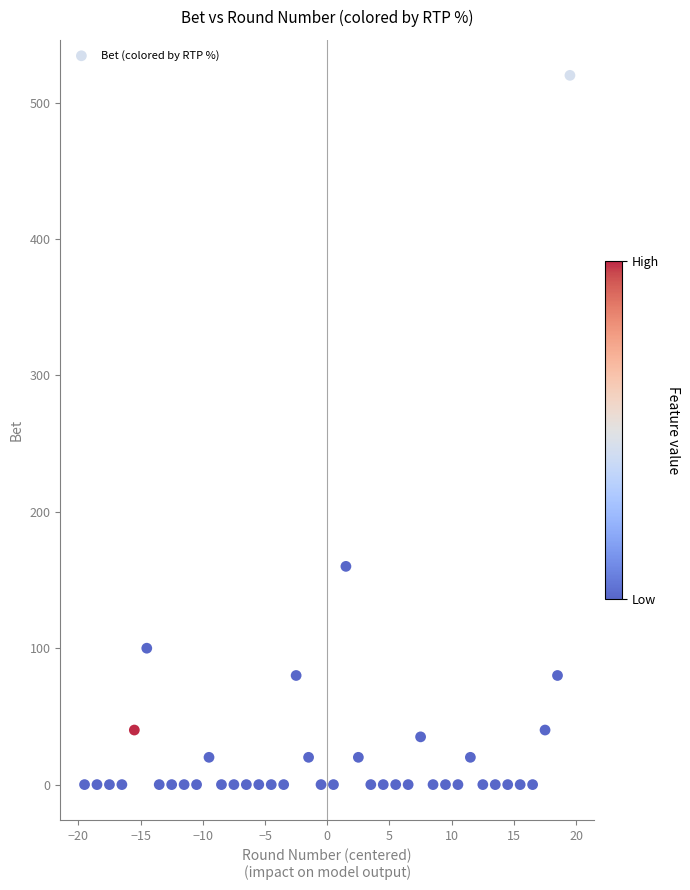

What Y value in the scatter plot is closest to 260?

160